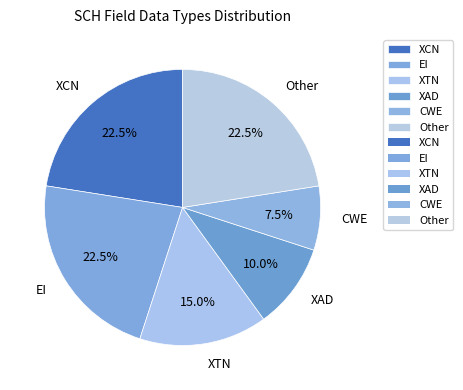

How many slices are in this pie chart?

6